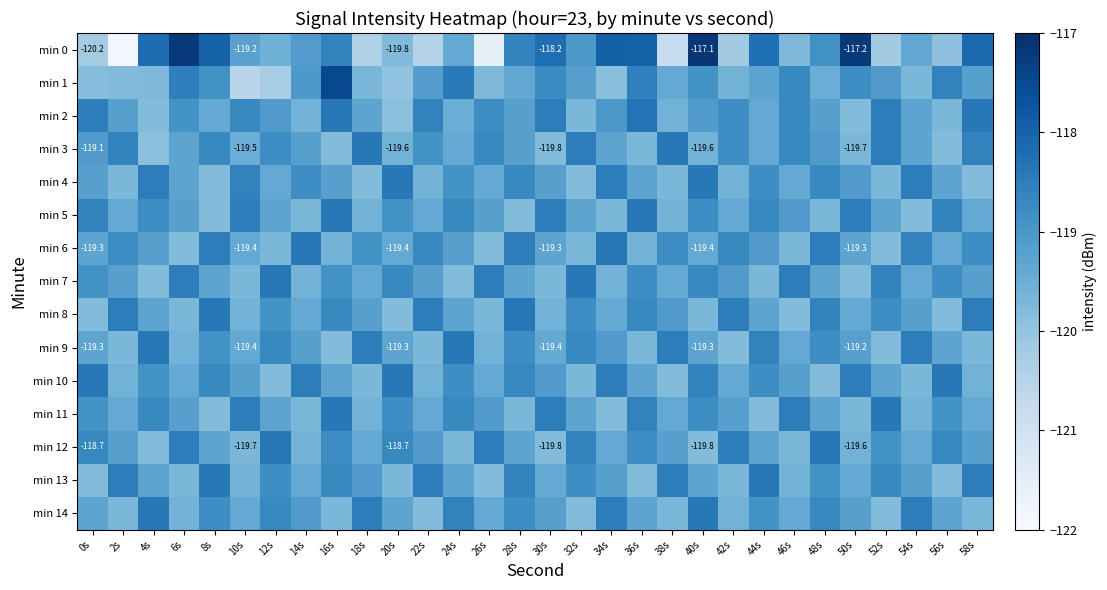

The value of min 11 at 8s is -119.8. True or false?

True